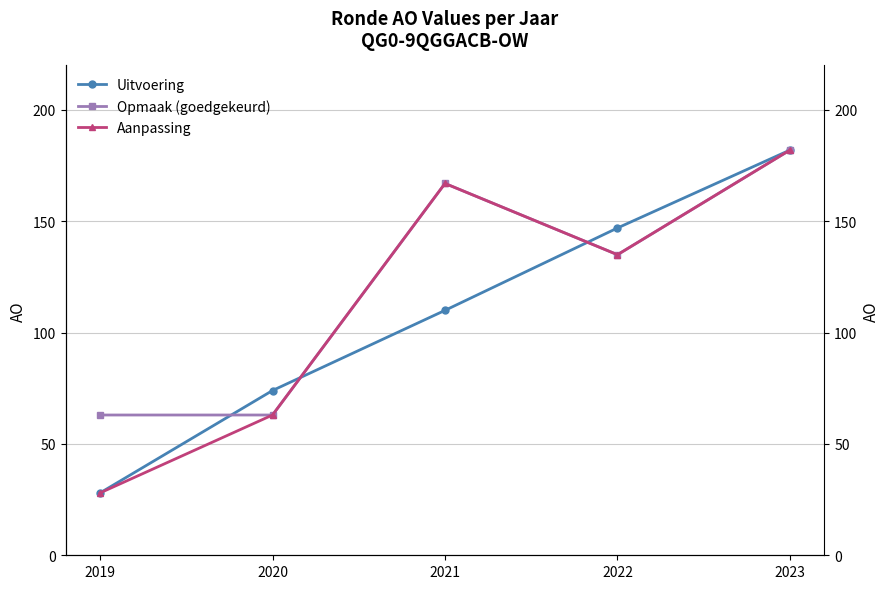

At how many categories does at least one series exceed 75?

3